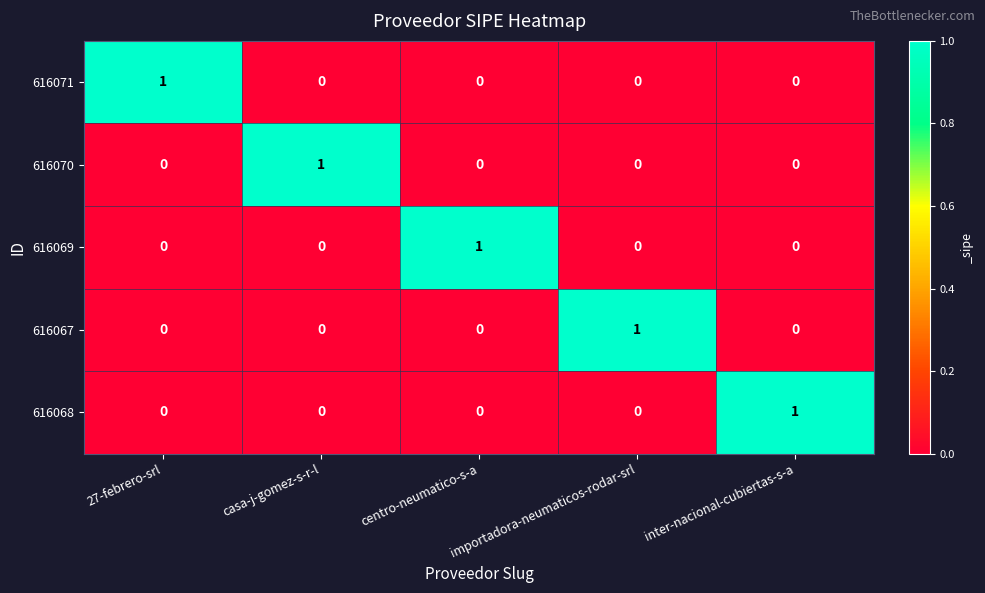

How many 616068 values are between 0 and 1?

5